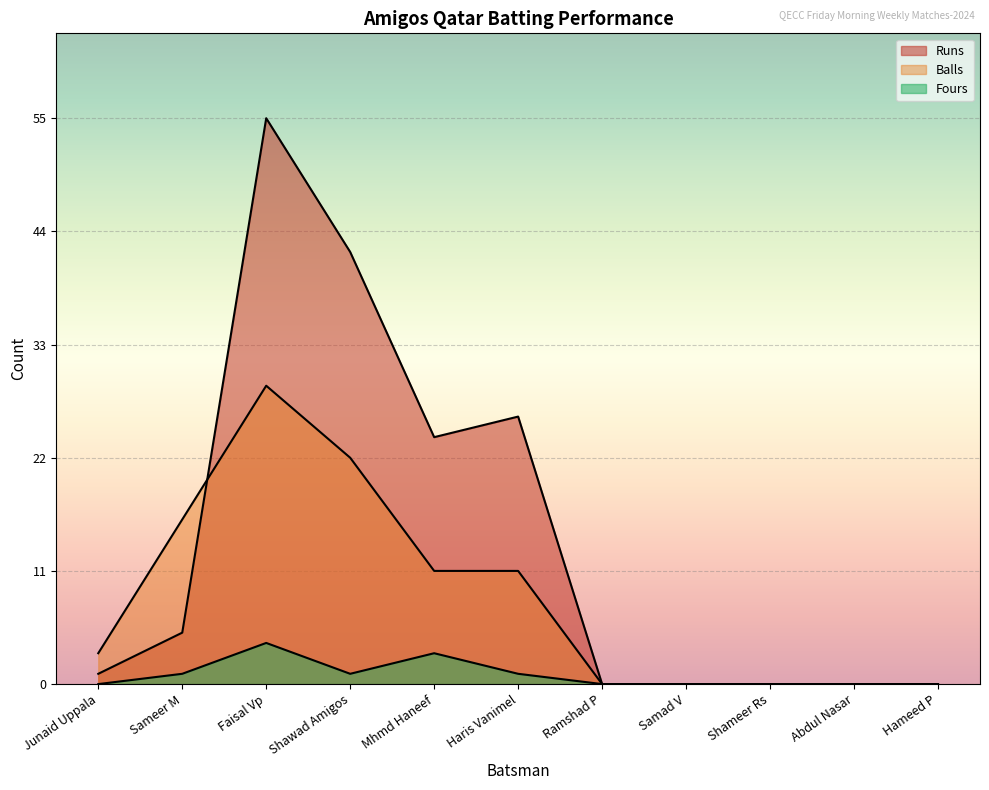

True or false: Balls has more than 1 points higher than both neighbors.

False